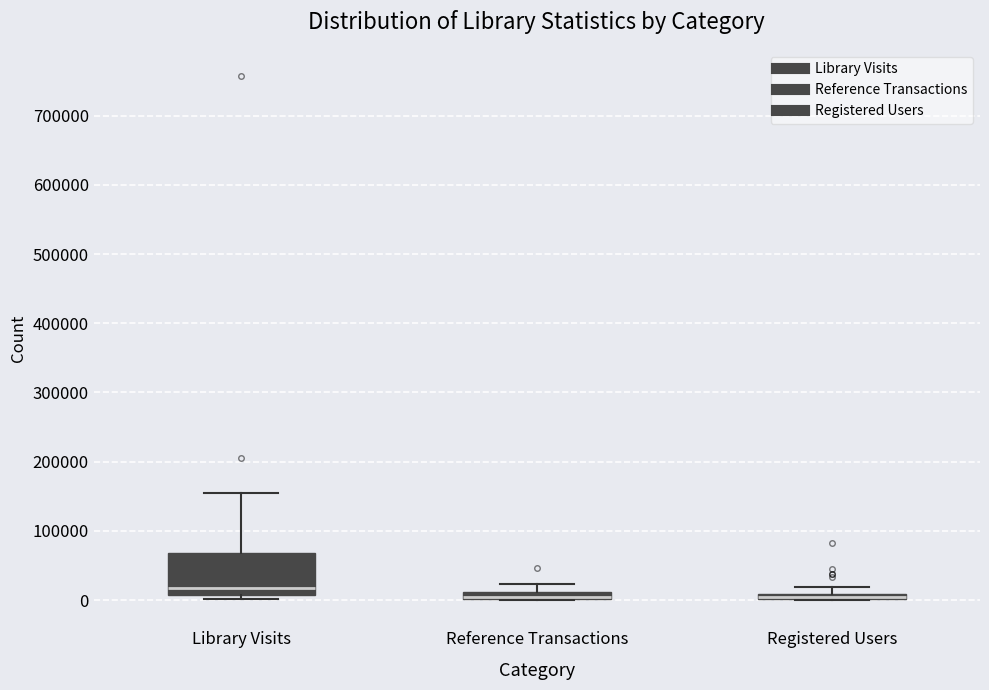

Which box is the tallest, from its lower edge to its upper edge?

Library Visits